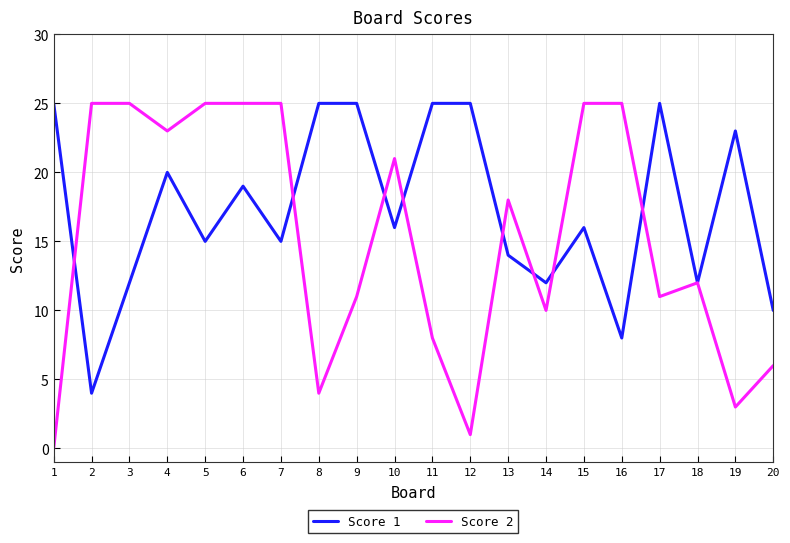

The Score 1 series shows 7 at 12. True or false?

False